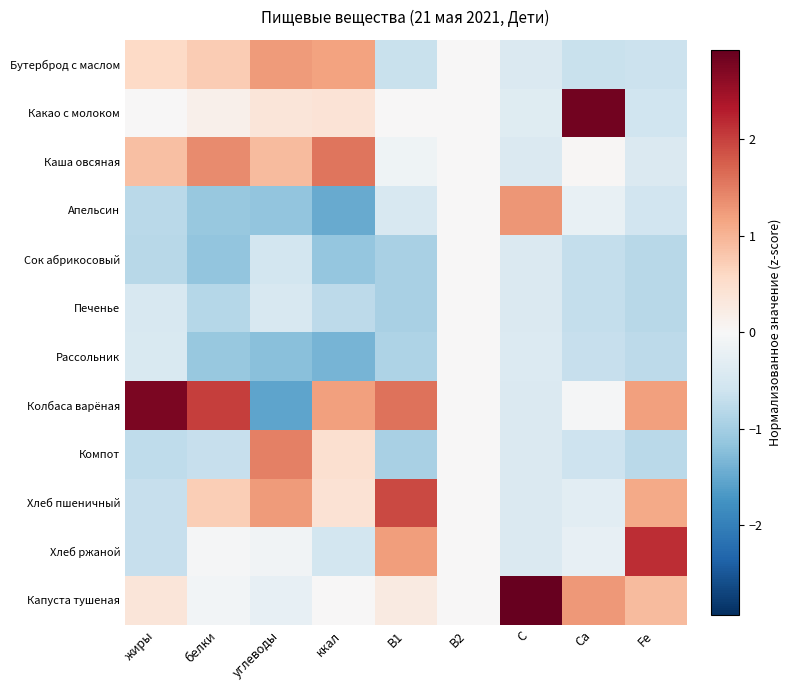

Reading right to left, extract all data points from this chart.

Бутерброд с маслом: Fe=-0.6	Ca=-0.7	C=-0.4	B2=0.0	B1=-0.7	ккал=1.2	углеводы=1.3	белки=0.7	жиры=0.6
Какао с молоком: Fe=-0.6	Ca=2.8	C=-0.4	B2=0.0	B1=0.0	ккал=0.4	углеводы=0.4	белки=0.1	жиры=0.0
Каша овсяная: Fe=-0.4	Ca=0.0	C=-0.4	B2=0.0	B1=-0.1	ккал=1.6	углеводы=0.9	белки=1.4	жиры=0.9
Апельсин: Fe=-0.6	Ca=-0.2	C=1.3	B2=0.0	B1=-0.5	ккал=-1.5	углеводы=-1.1	белки=-1.1	жиры=-0.8
Сок абрикосовый: Fe=-0.8	Ca=-0.7	C=-0.4	B2=0.0	B1=-1.0	ккал=-1.1	углеводы=-0.5	белки=-1.1	жиры=-0.8
Печенье: Fe=-0.8	Ca=-0.7	C=-0.4	B2=0.0	B1=-1.0	ккал=-0.8	углеводы=-0.5	белки=-0.8	жиры=-0.5
Рассольник: Fe=-0.8	Ca=-0.7	C=-0.4	B2=0.0	B1=-0.9	ккал=-1.4	углеводы=-1.2	белки=-1.1	жиры=-0.4
Колбаса варёная: Fe=1.2	Ca=-0.0	C=-0.4	B2=0.0	B1=1.6	ккал=1.2	углеводы=-1.5	белки=2.0	жиры=2.8
Компот: Fe=-0.8	Ca=-0.6	C=-0.4	B2=0.0	B1=-1.0	ккал=0.5	углеводы=1.5	белки=-0.7	жиры=-0.7
Хлеб пшеничный: Fe=1.1	Ca=-0.3	C=-0.4	B2=0.0	B1=1.9	ккал=0.4	углеводы=1.2	белки=0.7	жиры=-0.7
Хлеб ржаной: Fe=2.2	Ca=-0.2	C=-0.4	B2=0.0	B1=1.2	ккал=-0.5	углеводы=-0.1	белки=-0.0	жиры=-0.7
Капуста тушеная: Fe=0.9	Ca=1.3	C=2.9	B2=0.0	B1=0.3	ккал=0.0	углеводы=-0.2	белки=-0.1	жиры=0.3